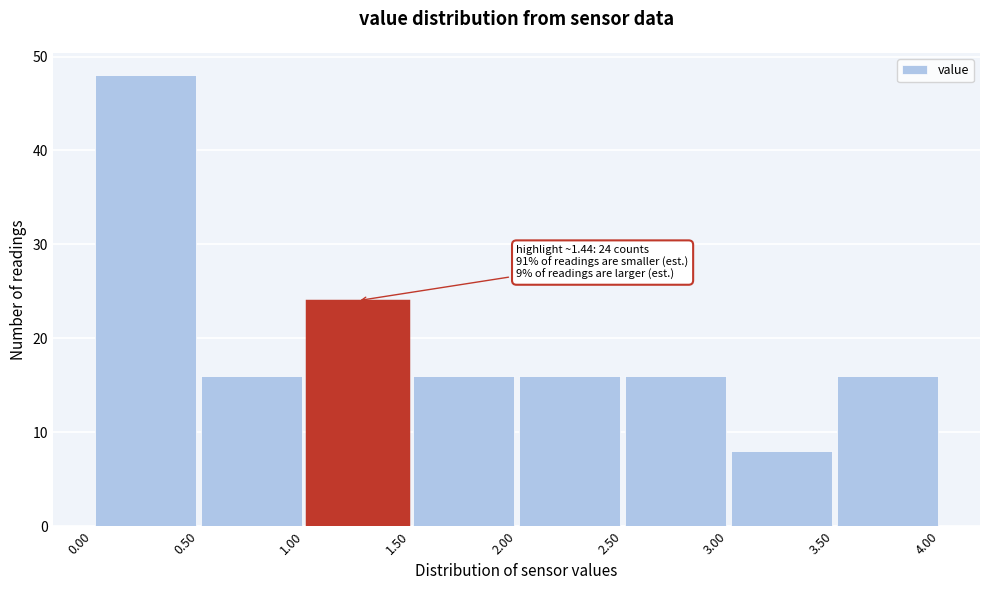

Over which range of the x-axis is the bar tallest?

0.00 to 0.50